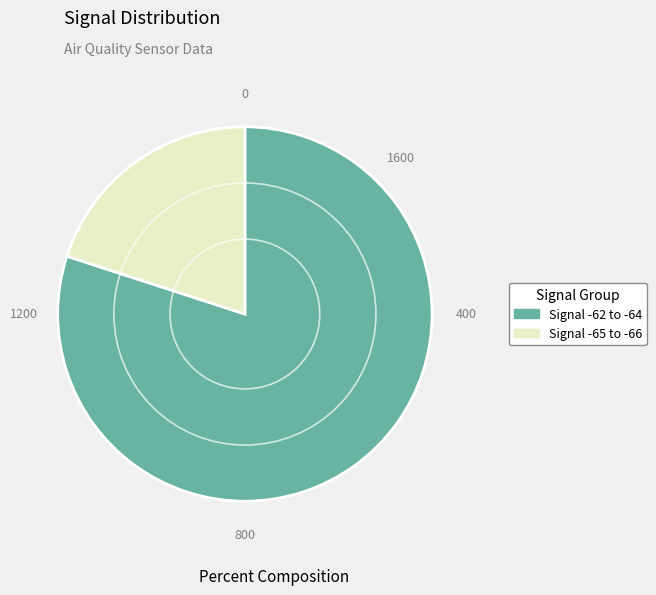

Is it true that Signal -62 to -64 is 73% of the pie?

False